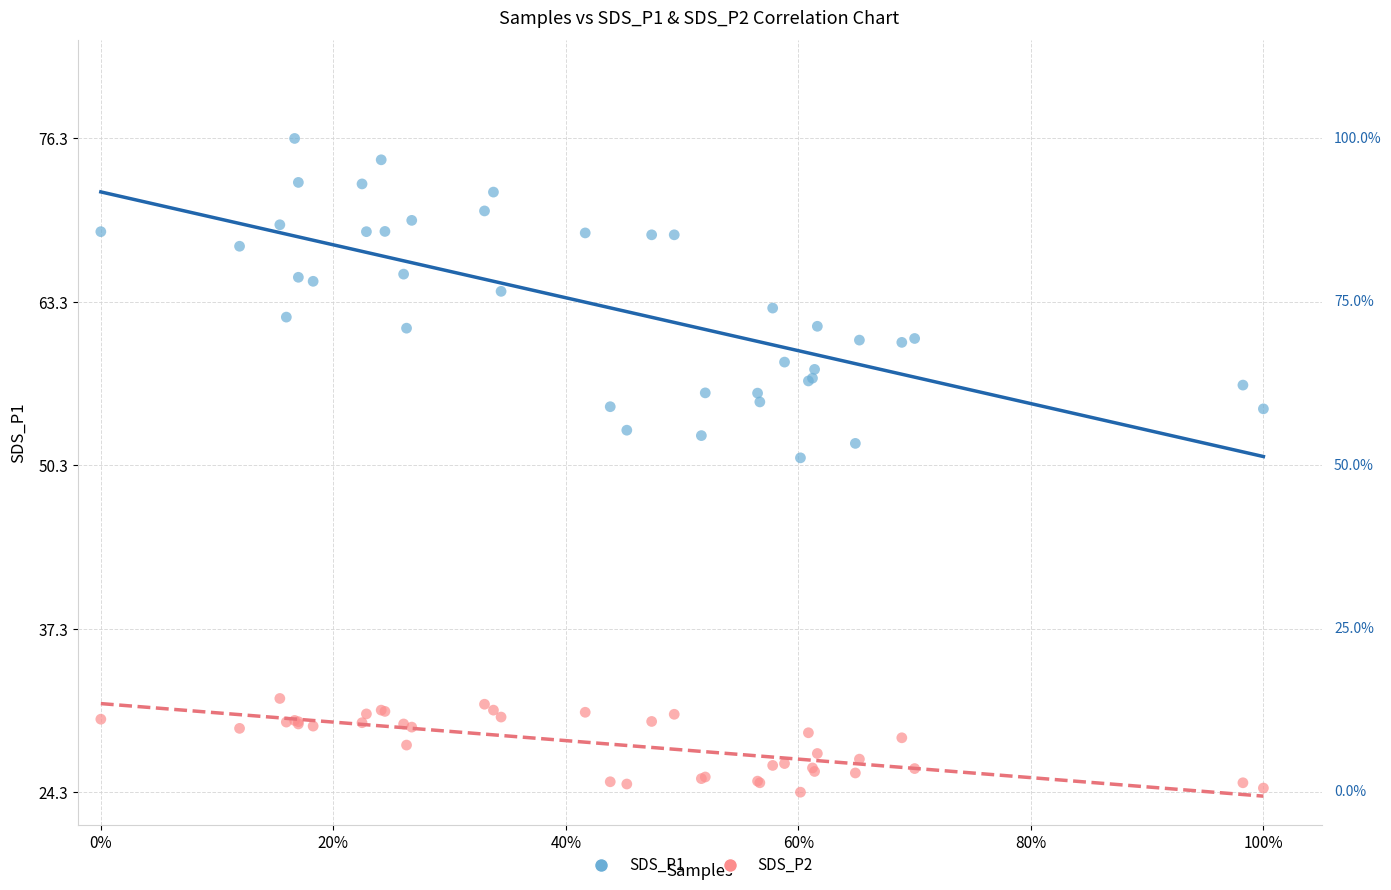

Which series contains the highest Y value?

SDS_P1